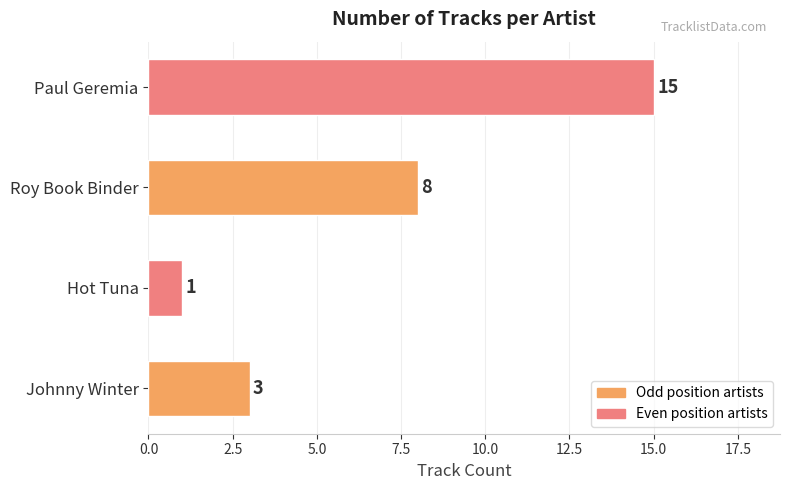

Reading top to bottom, transcribe all the data shown in this chart.

15	8	1	3